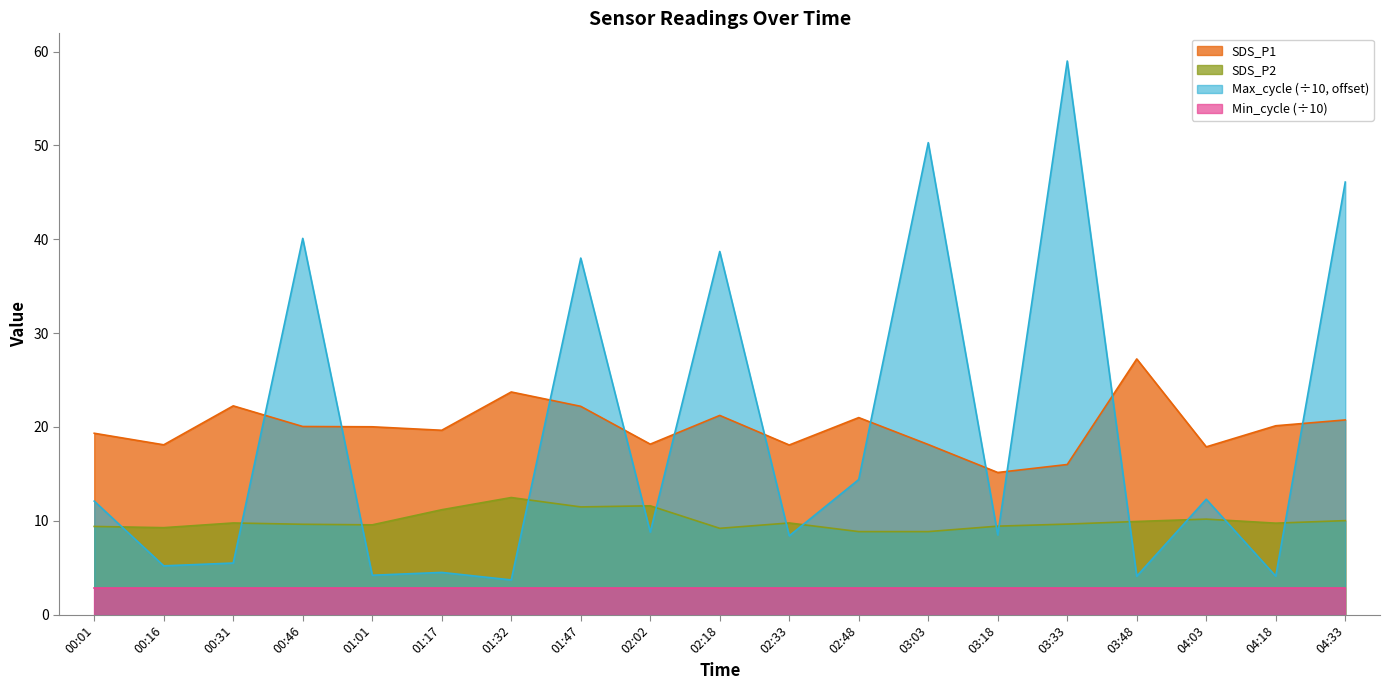

Does the chart have visible grid lines?

No